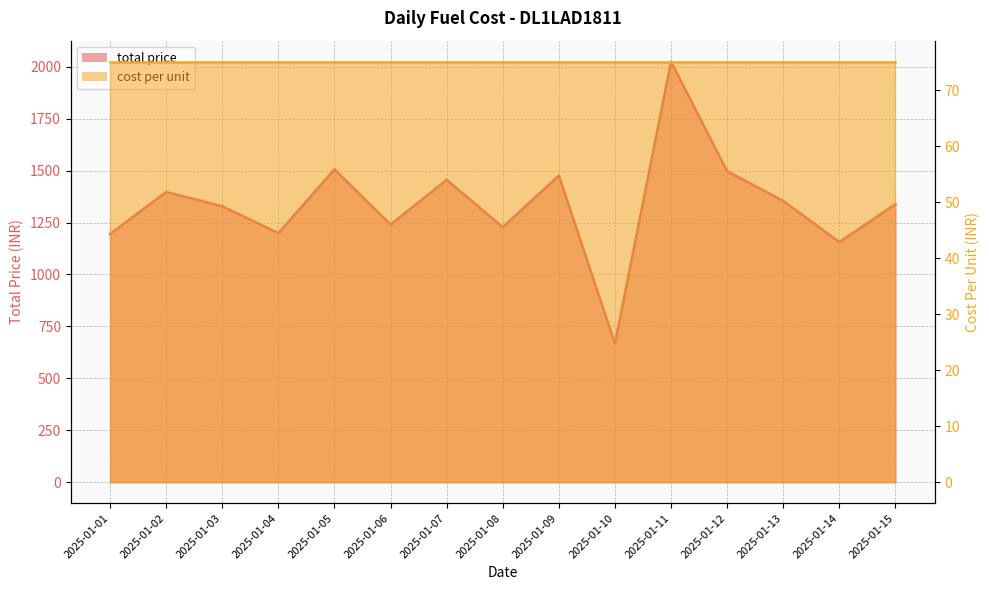

How many points are higher than both their immediate neighbors (excluding endpoints)?

5